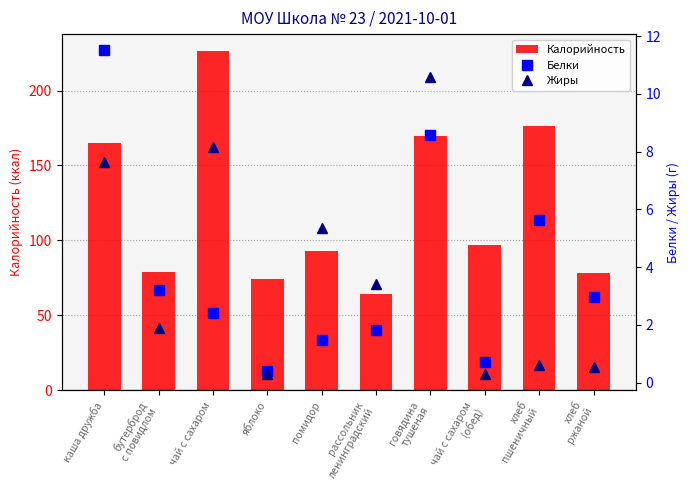

Reading right to left, list all the values displayed in this chart.

Калорийность: 78.3	176.2	97.0	170.0	64.3	93.0	74.0	226.4	79.0	165.3
Белки: 3.0	5.6	0.7	8.6	1.8	1.5	0.4	2.4	3.2	11.5
Жиры: 0.5	0.6	0.3	10.6	3.4	5.4	0.3	8.2	1.9	7.7